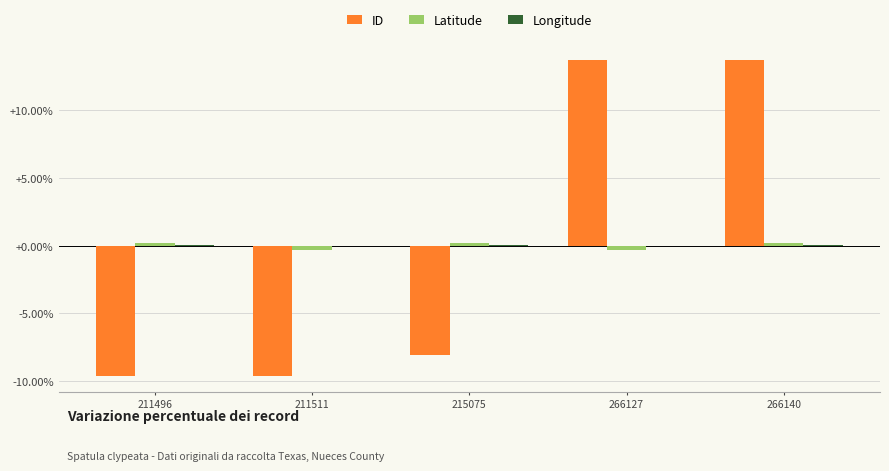

What is the maximum value shown in the chart?

13.7